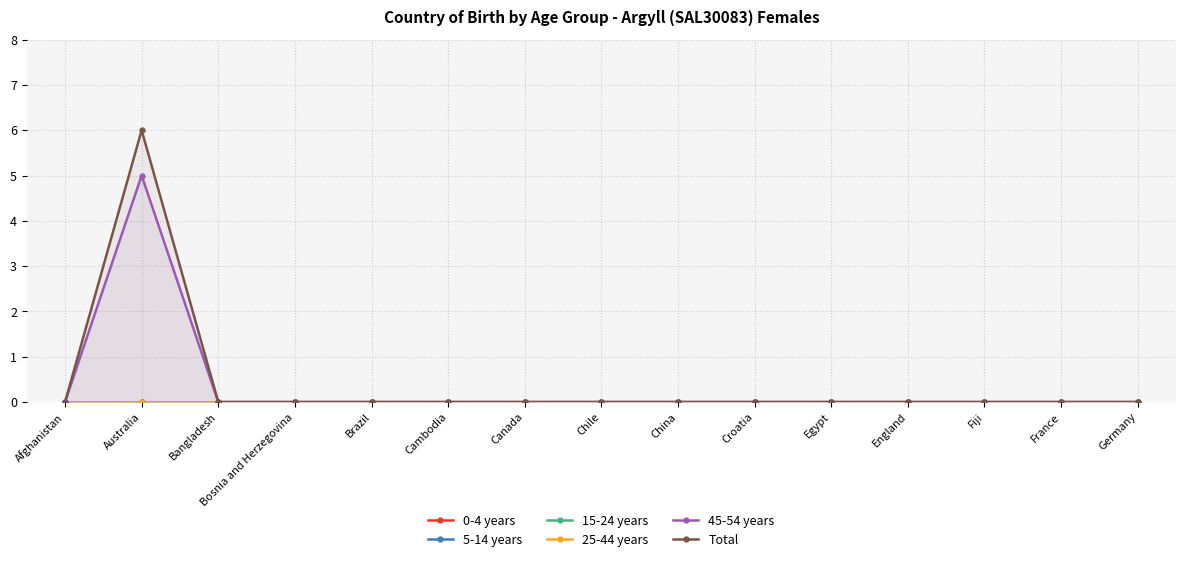

Where is 5-14 years nearest to the value 0?

Afghanistan